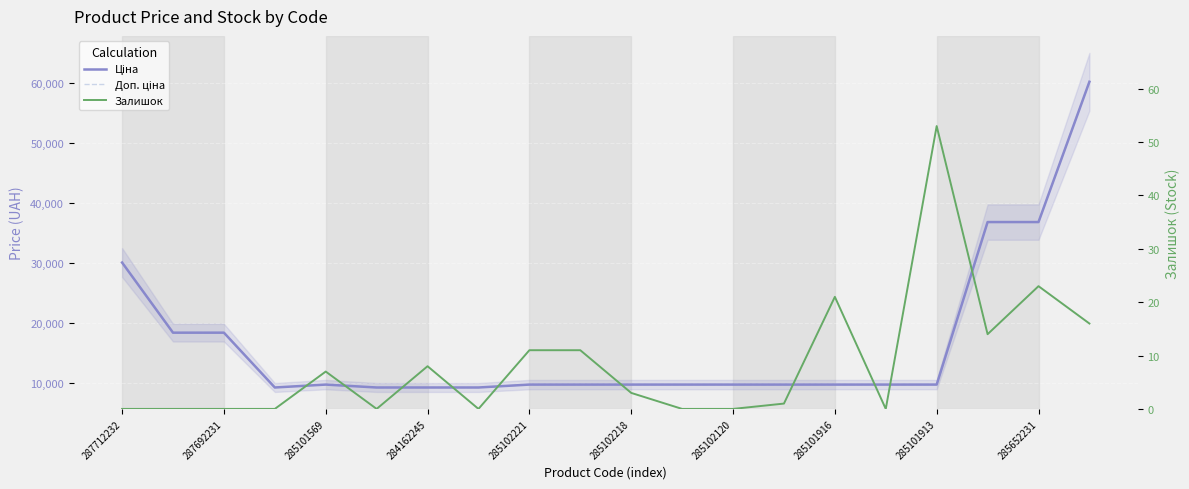

What is the total value across all series at 285102120?

19551.0